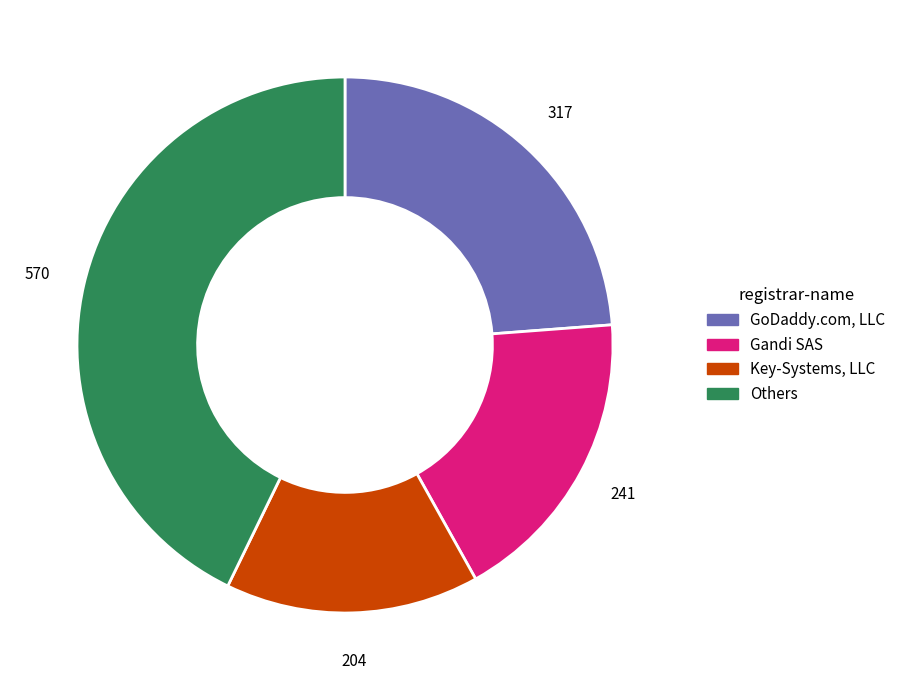

The Others slice represents 43% of the pie. True or false?

True